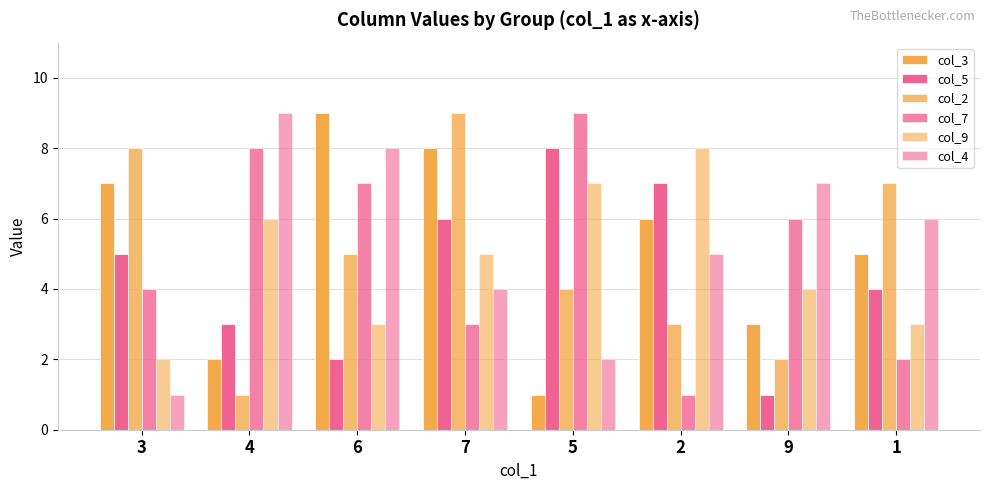

What is the difference between the col_5 values at 1 and 9?

3